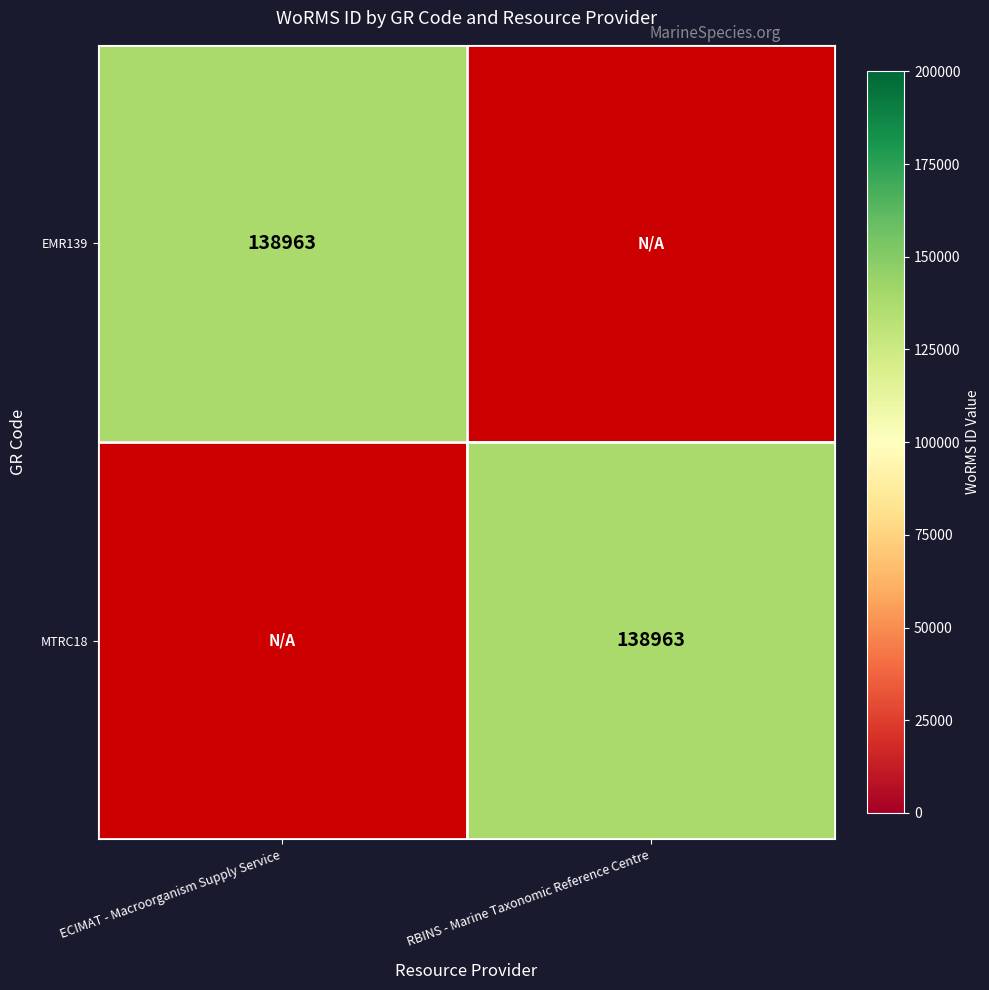

Which series changed the most between ECIMAT - Macroorganism Supply Service and RBINS - Marine Taxonomic Reference Centre?

EMR139